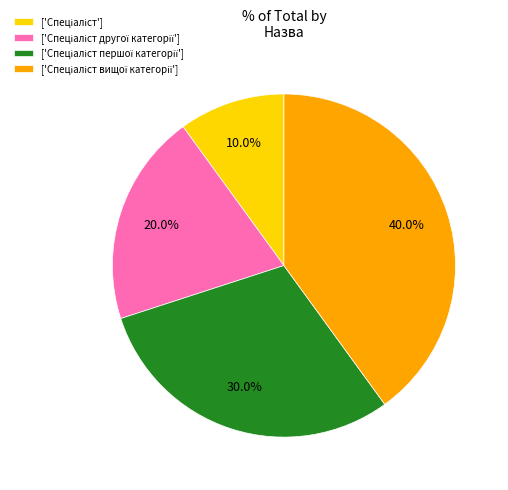

Is there a majority slice in this chart?

No